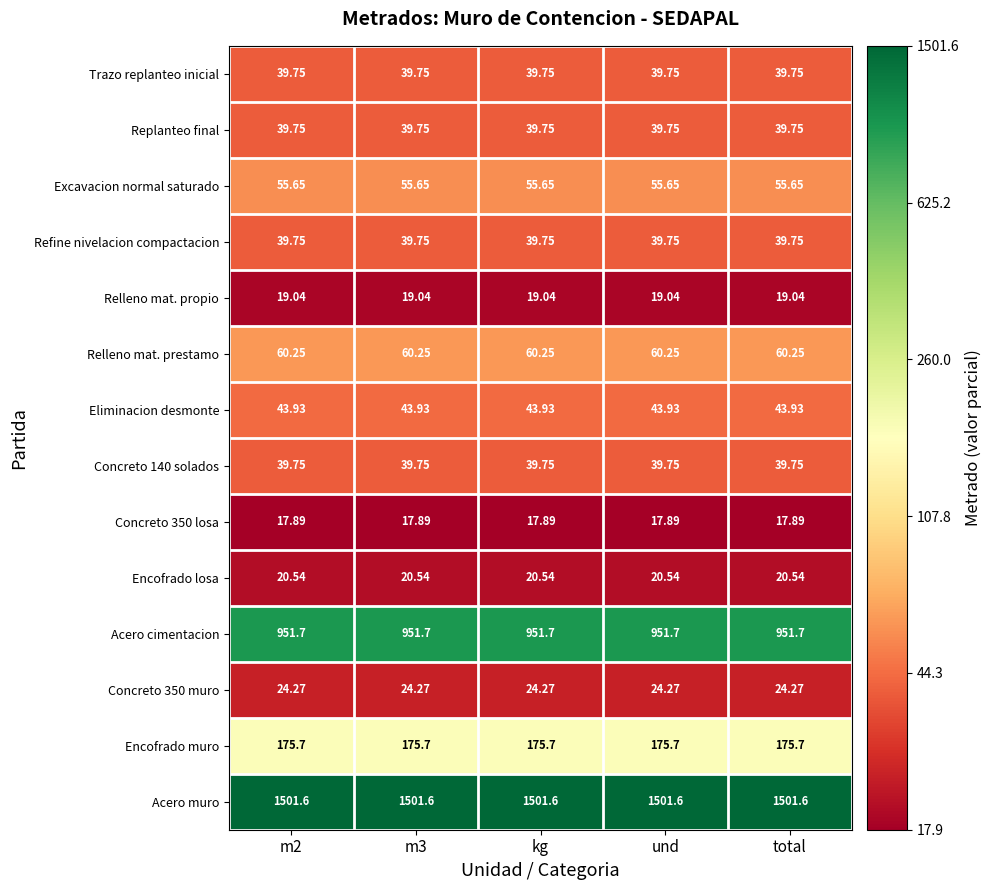

How many data points does each series have?

5